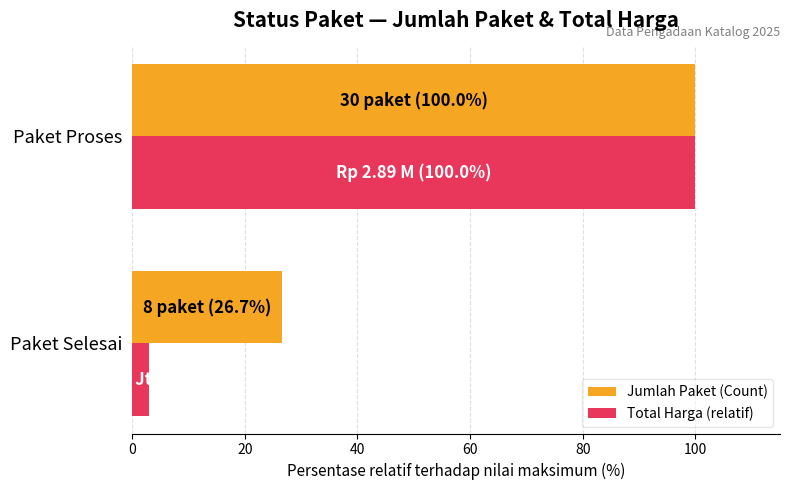

Which series has the widest spread of values?

Total Harga (relatif)